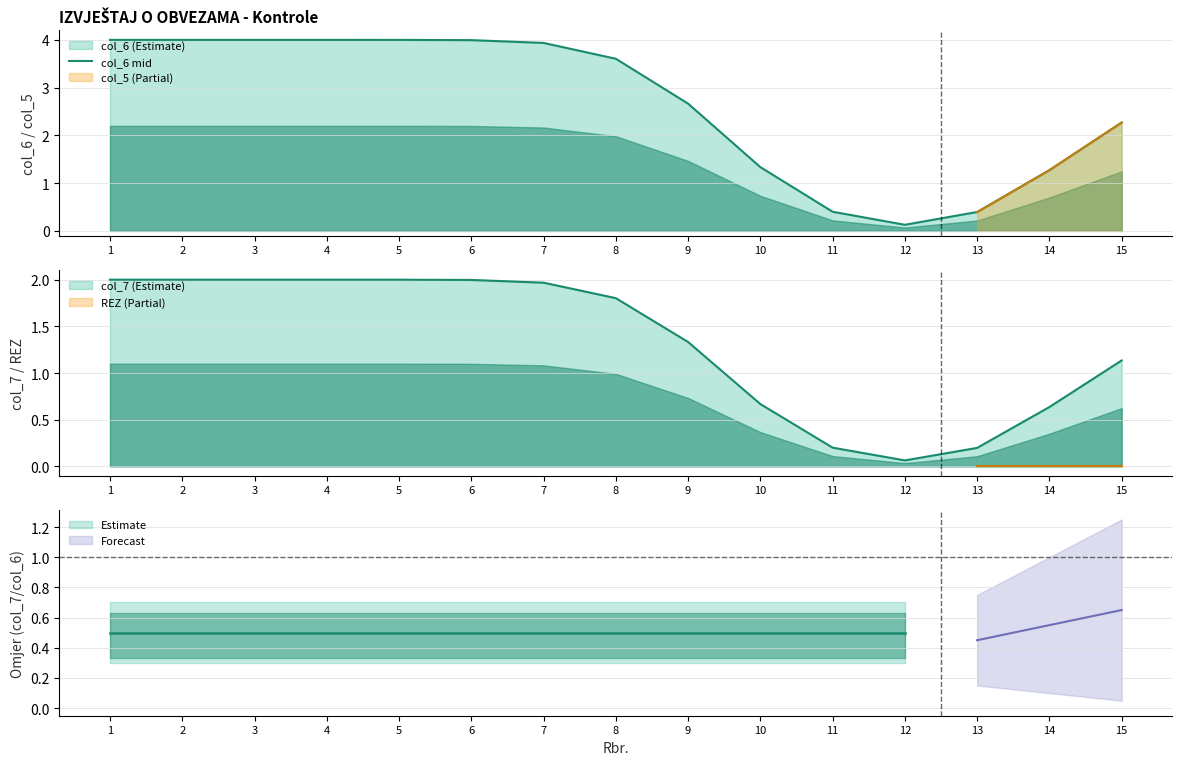

List the labels in order of value, largest first.

1, 2, 3, 4, 5, 6, 7, 8, 9, 15, 10, 14, 11, 13, 12